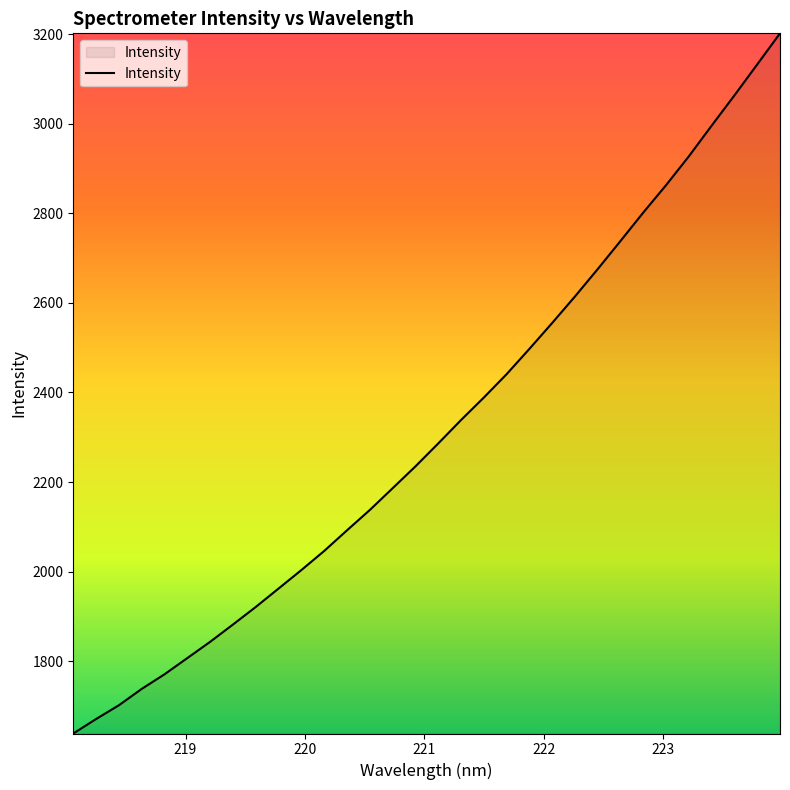

Reading left to right, list all the values displayed in this chart.

1638.2	1670.6	1701.3	1737.9	1770.5	1806.8	1843.1	1881.7	1921.0	1962.2	2003.4	2046.1	2092.2	2137.7	2186.2	2235.0	2286.2	2338.6	2388.8	2441.0	2497.6	2555.5	2614.7	2675.9	2738.7	2802.2	2863.4	2927.8	2996.3	3063.9	3133.0	3202.3